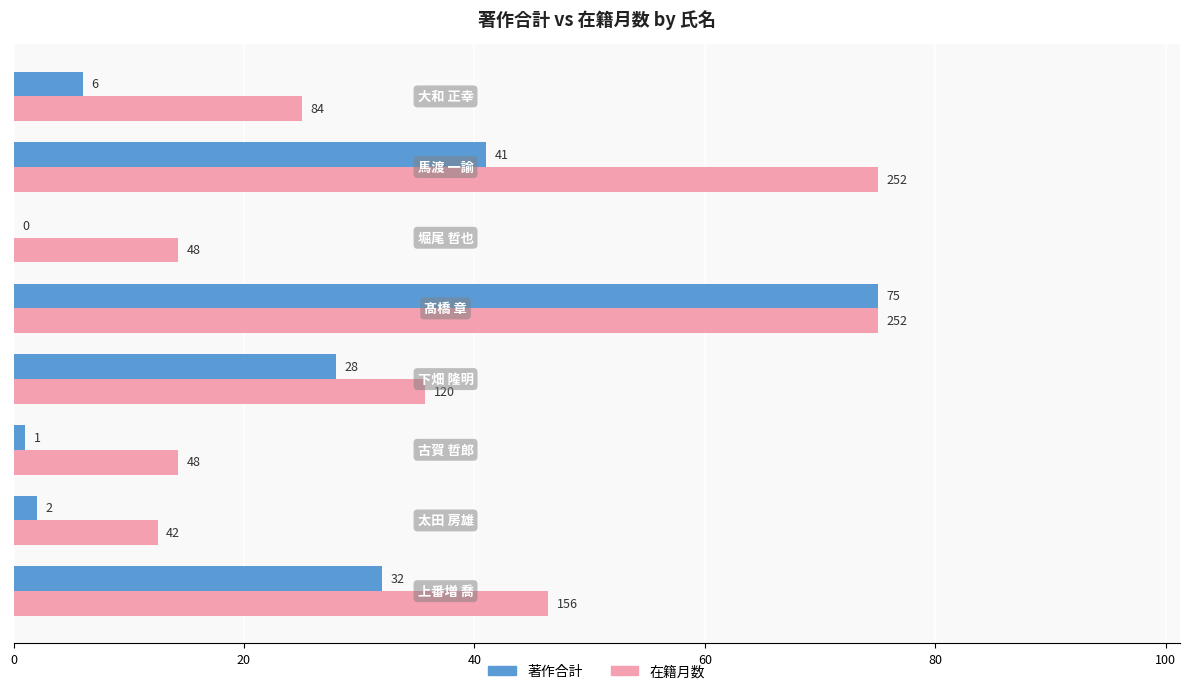

What is the greatest value displayed?

75.0